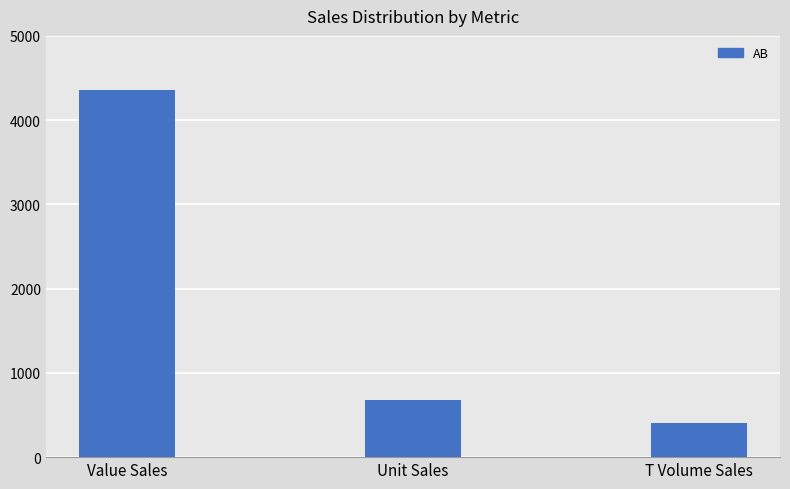

The chart shows a value of 1102.7 at Unit Sales. True or false?

False